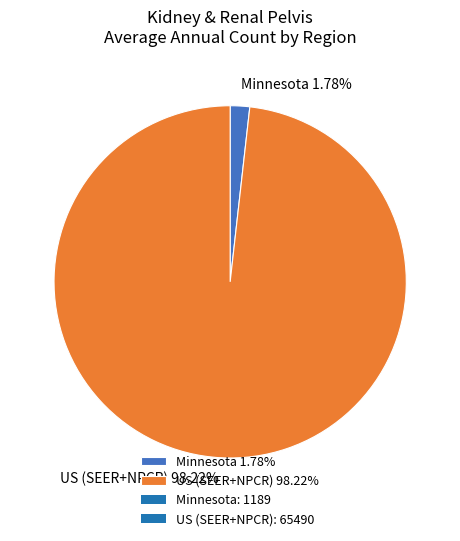

To the nearest percent, what is the combined percentage of US (SEER+NPCR) and Minnesota?

100%